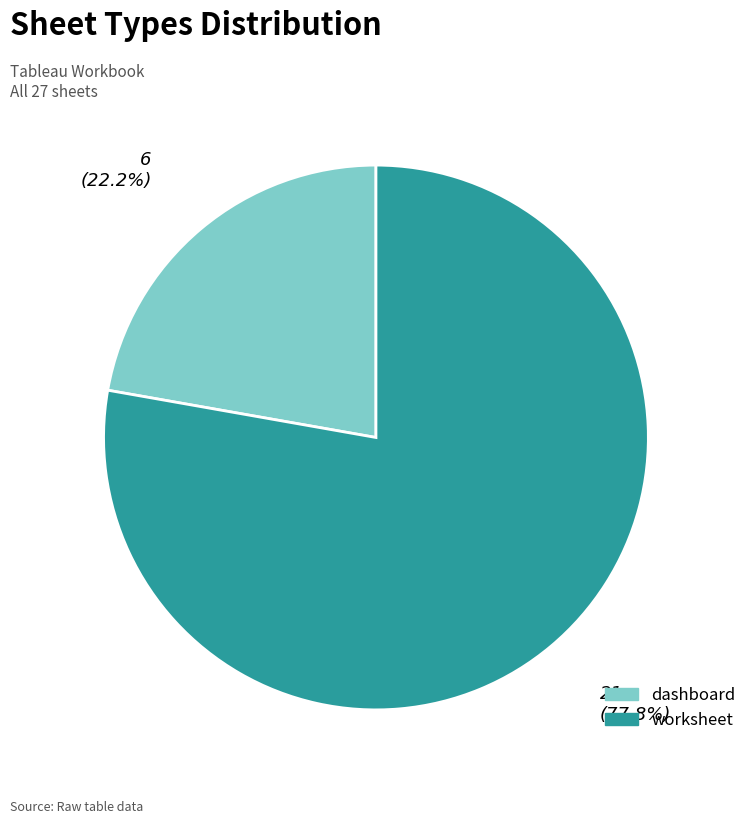

True or false: worksheet accounts for 92% of the total.

False